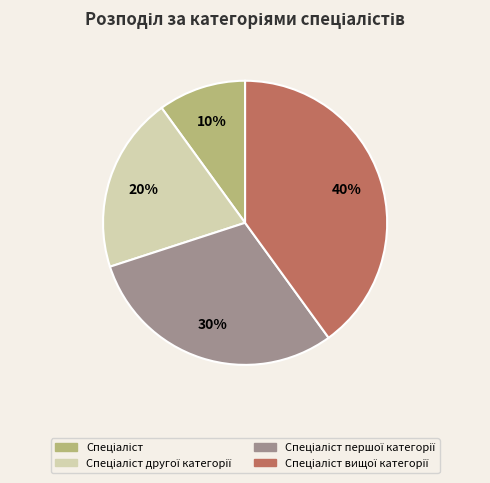

Is there any slice that represents more than half of the pie?

No